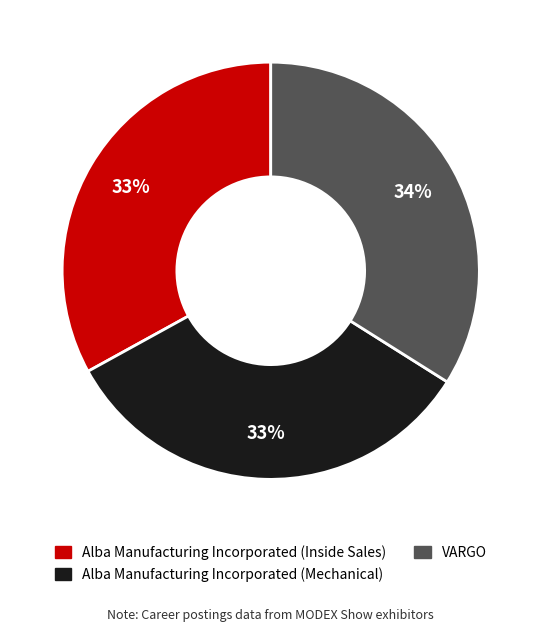

Combined, do VARGO and Alba Manufacturing Incorporated (Inside Sales) account for over 50%?

Yes